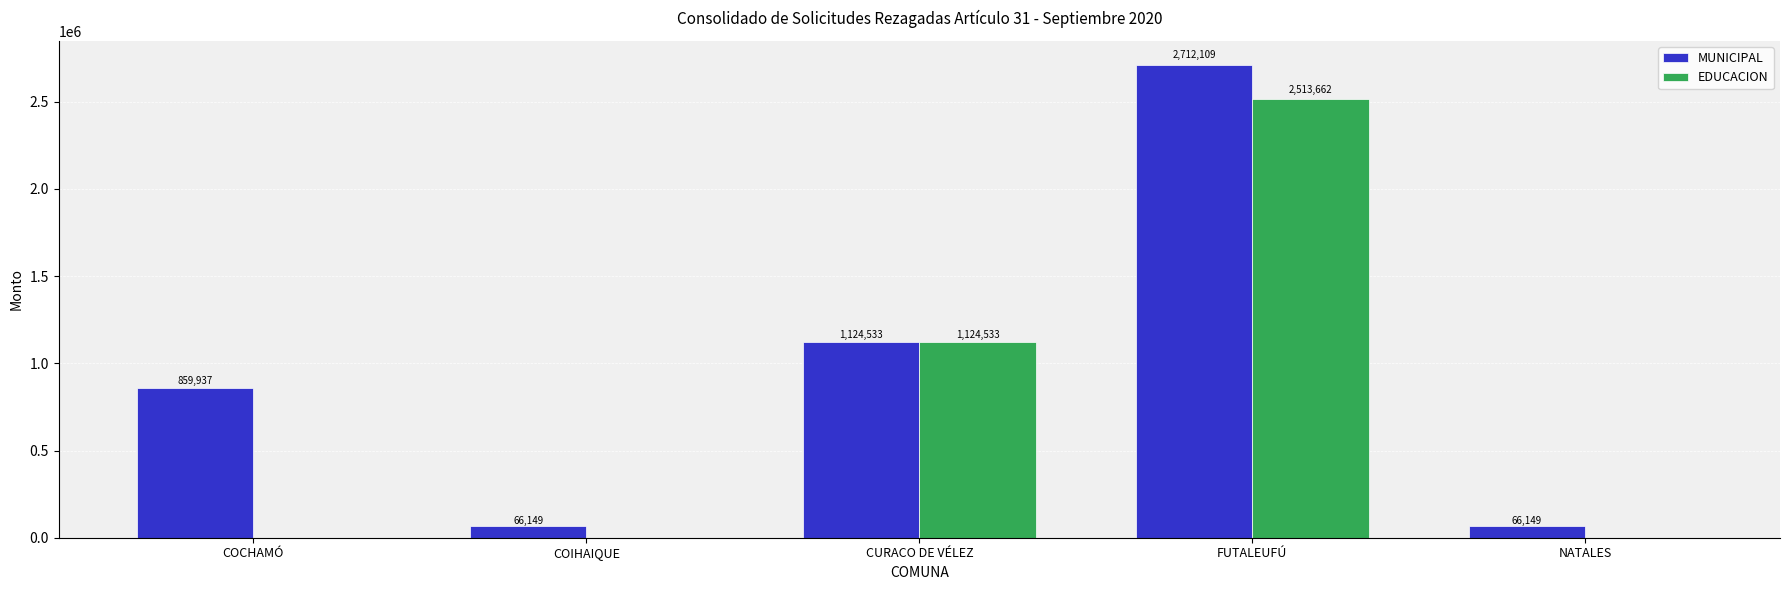

At which label is EDUCACION closest to 1256831?

CURACO DE VÉLEZ